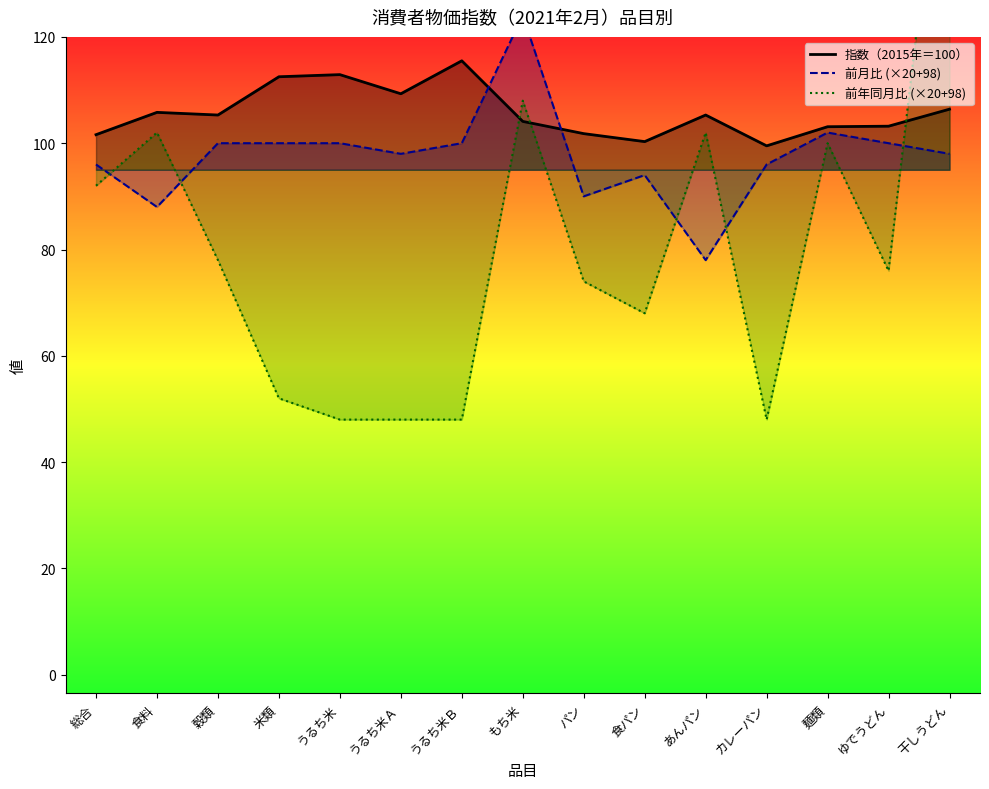

What is the total value across all series at ゆでうどん?

279.2